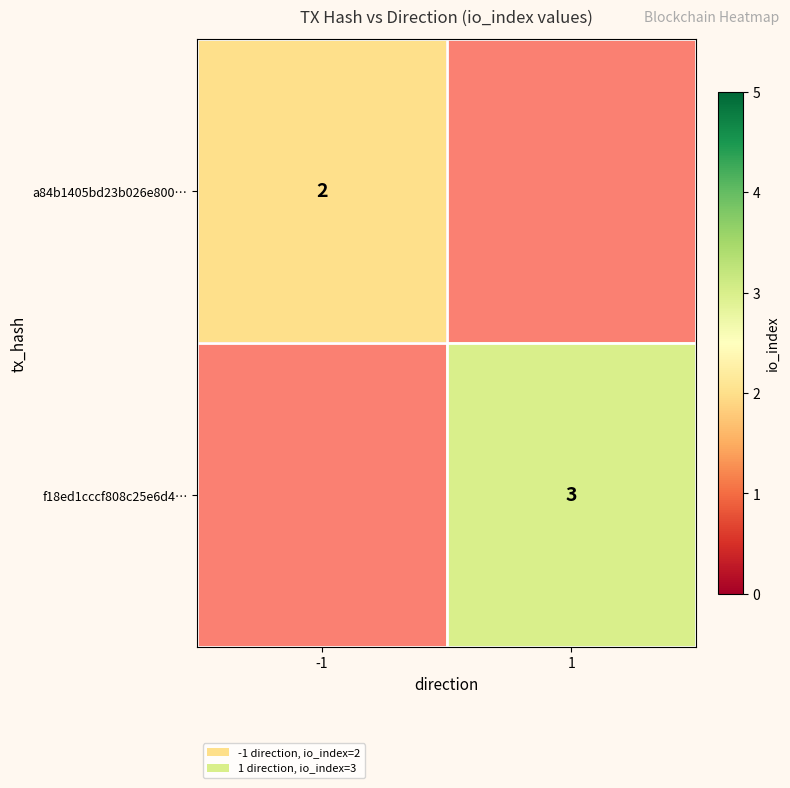

The a84b1405bd23b026e800… series shows 1.3 at -1. True or false?

False